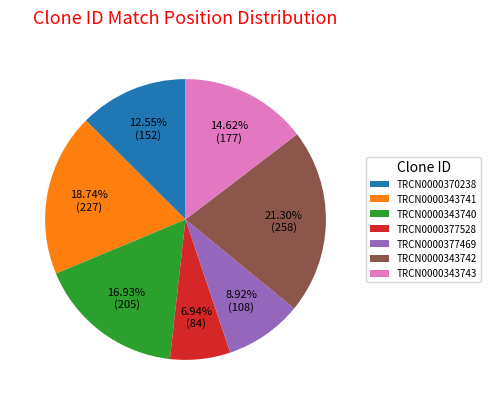

What is the ratio of the value at TRCN0000343740 to the value at TRCN0000377469?

1.9